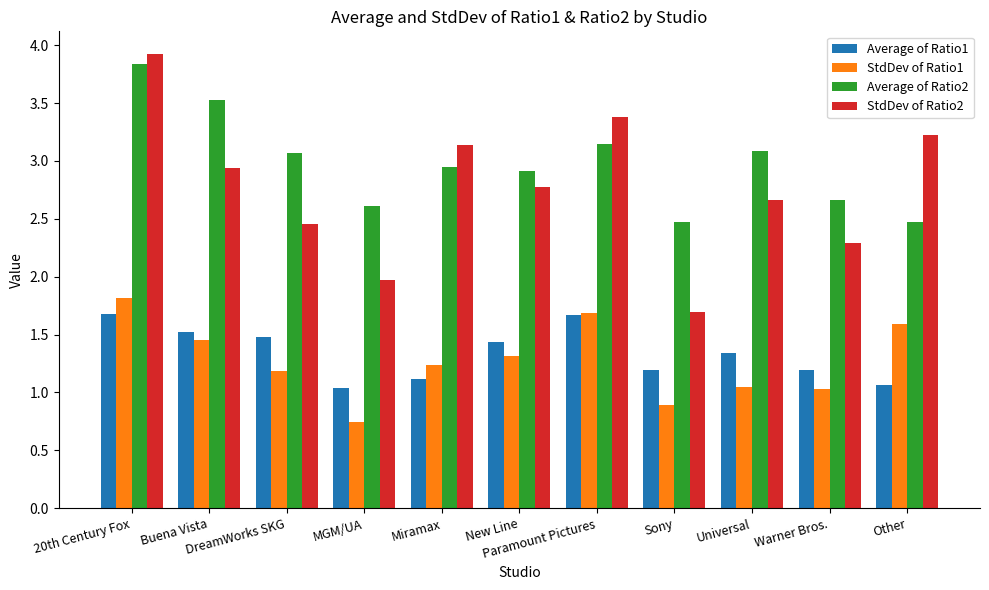

What is the label of the 11th bar from the left?

Other